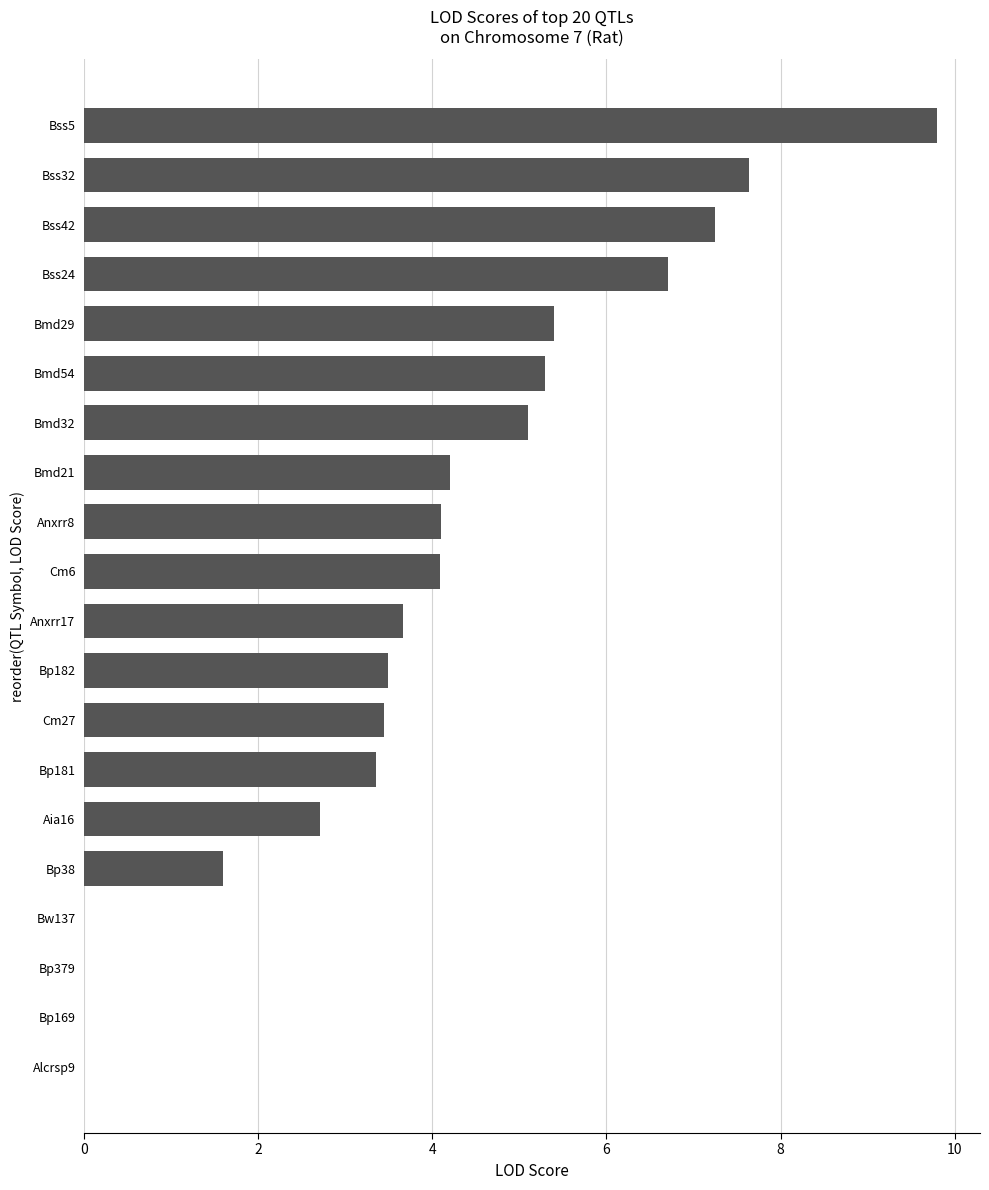

Which label corresponds to the largest value in the chart?

Bss5